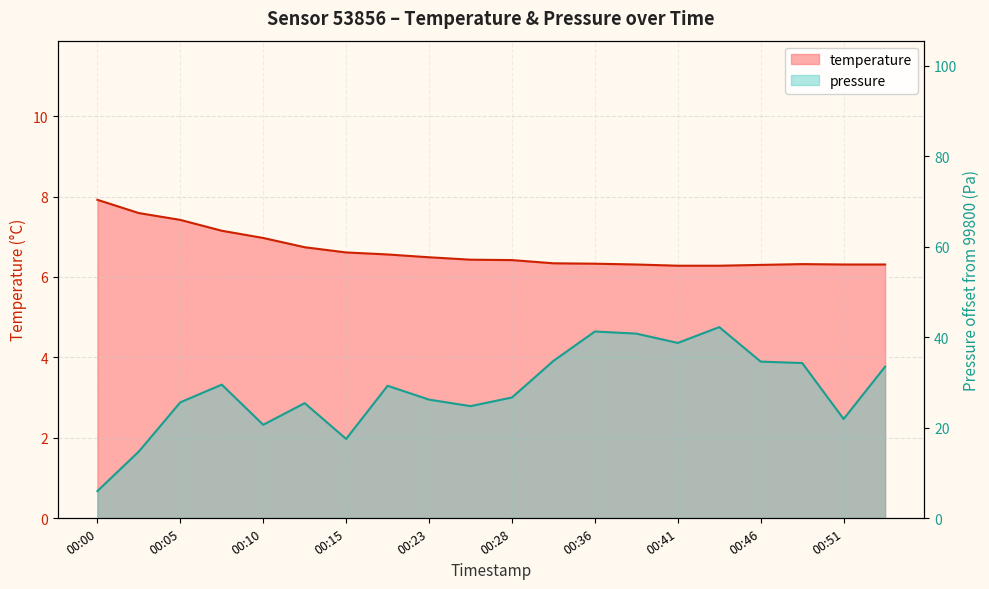

Reading left to right, transcribe all the data shown in this chart.

temperature: 7.9	7.6	7.4	7.2	7.0	6.7	6.6	6.6	6.5	6.4	6.4	6.3	6.3	6.3	6.3	6.3	6.3	6.3	6.3	6.3
pressure_norm: 6.0	14.7	25.6	29.5	20.6	25.4	17.5	29.2	26.2	24.8	26.7	34.8	41.2	40.8	38.7	42.2	34.6	34.3	21.9	33.5